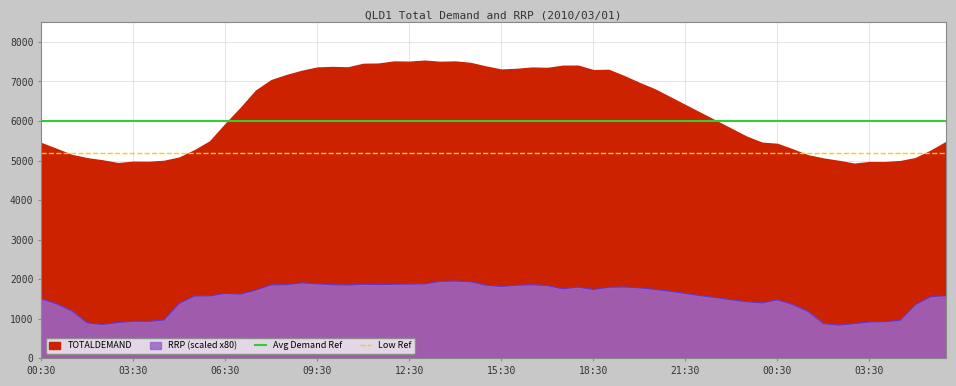

At which label does Avg Demand Ref reach its minimum?

00:30